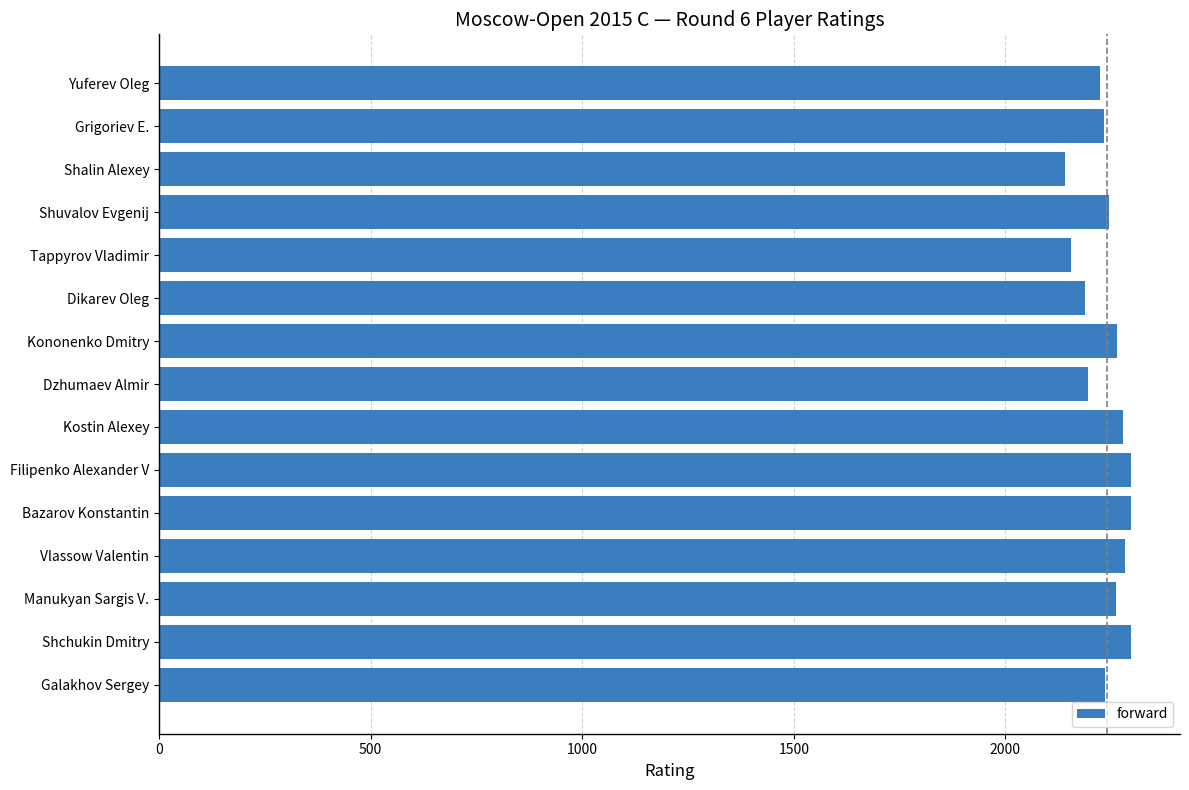

How many distinct data groups are displayed?

1